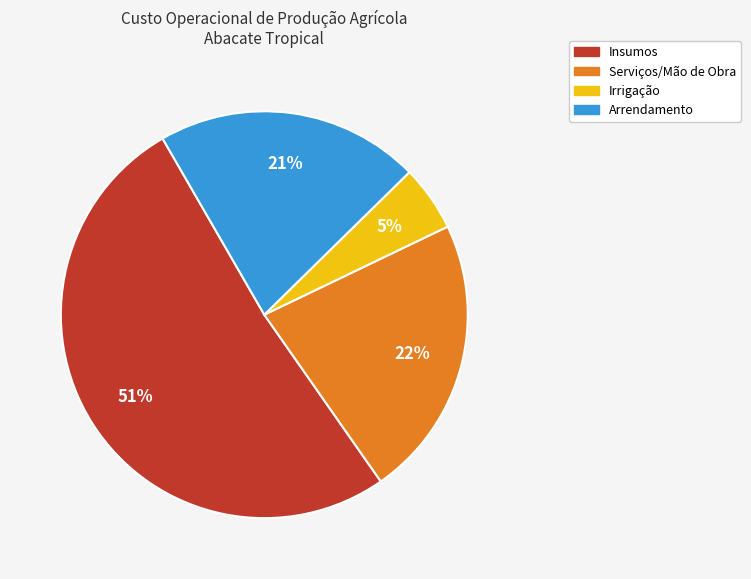

Is it true that Irrigação is 14% of the pie?

False